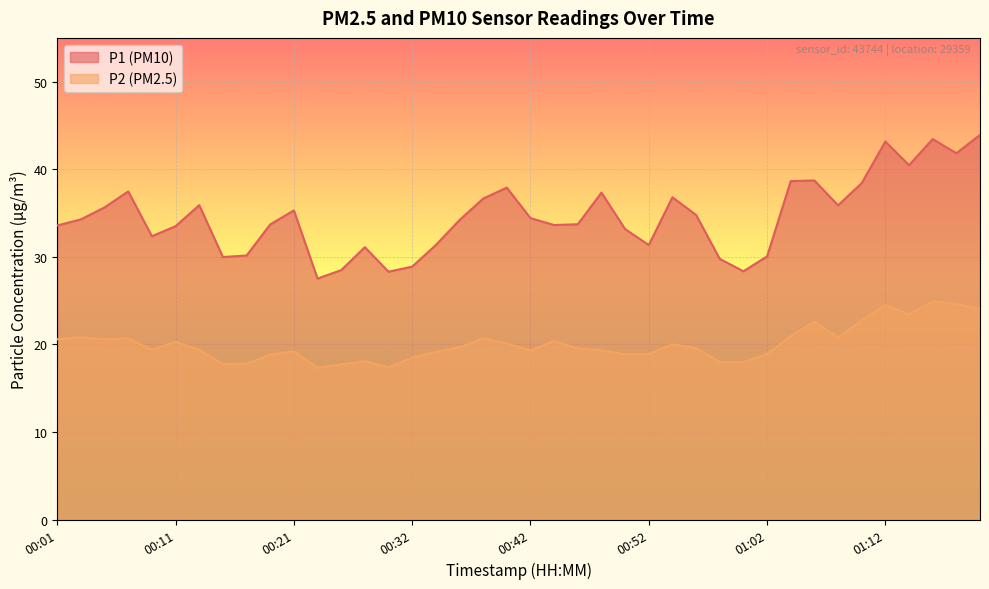

List the series in order of their overall mean, highest first.

P1 (PM10), P2 (PM2.5)